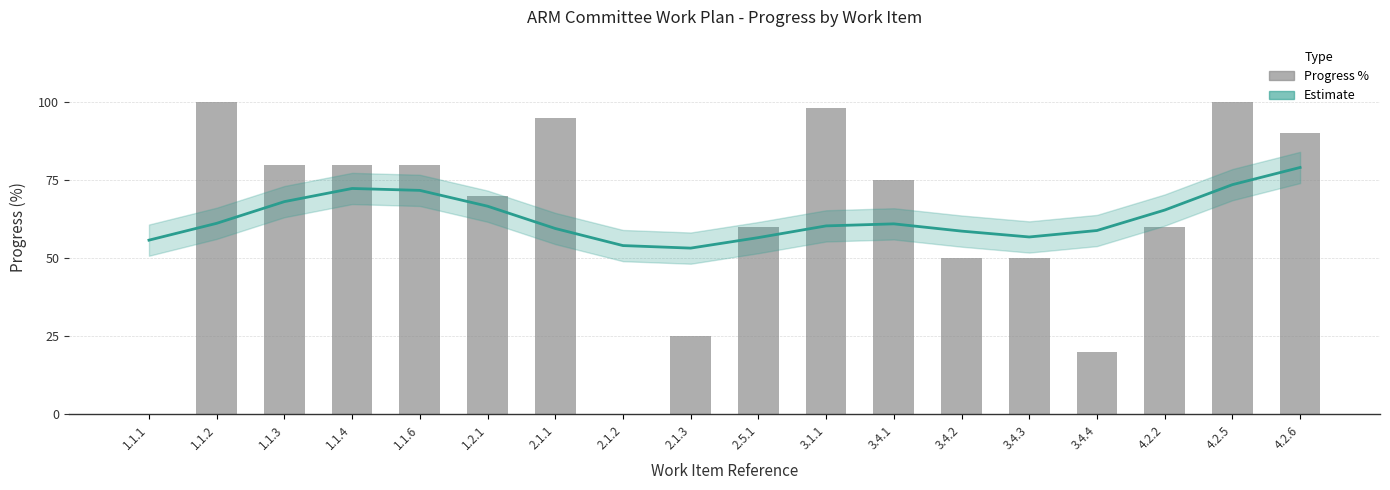

What is the total value across all series at 4.2.5?

173.6